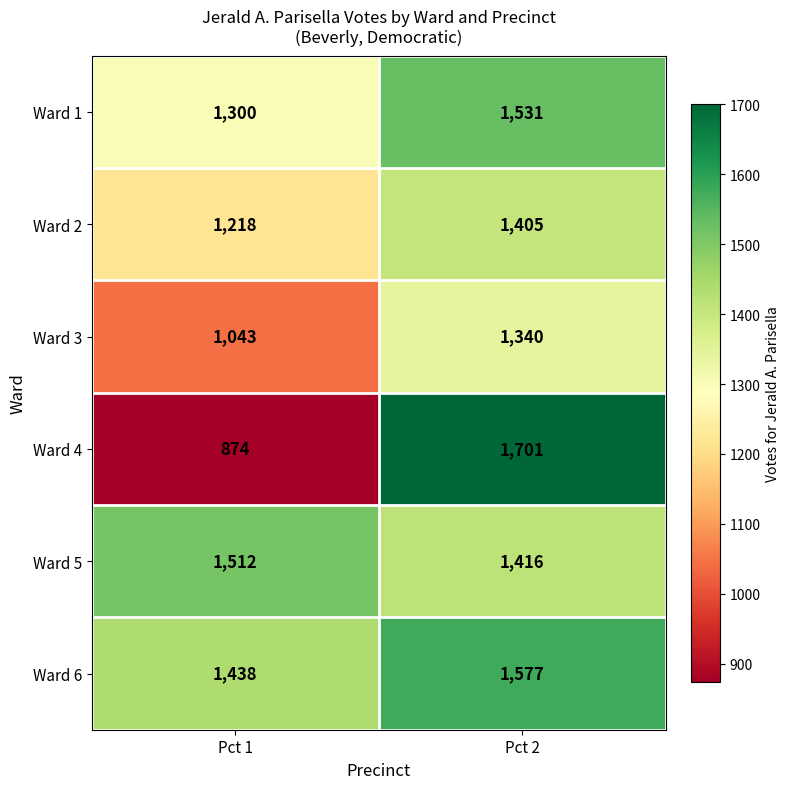

What is the difference between the Ward 5 values at Pct 2 and Pct 1?

96